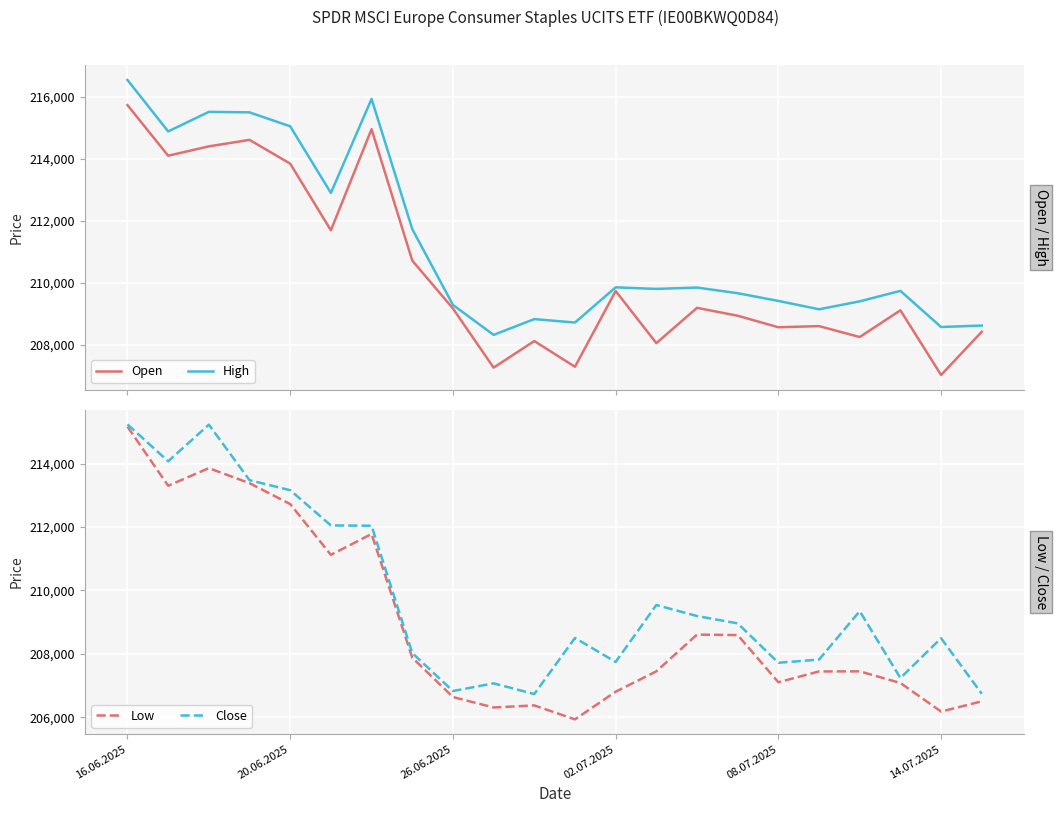

At which label does Close first exceed 208961?

16.06.2025